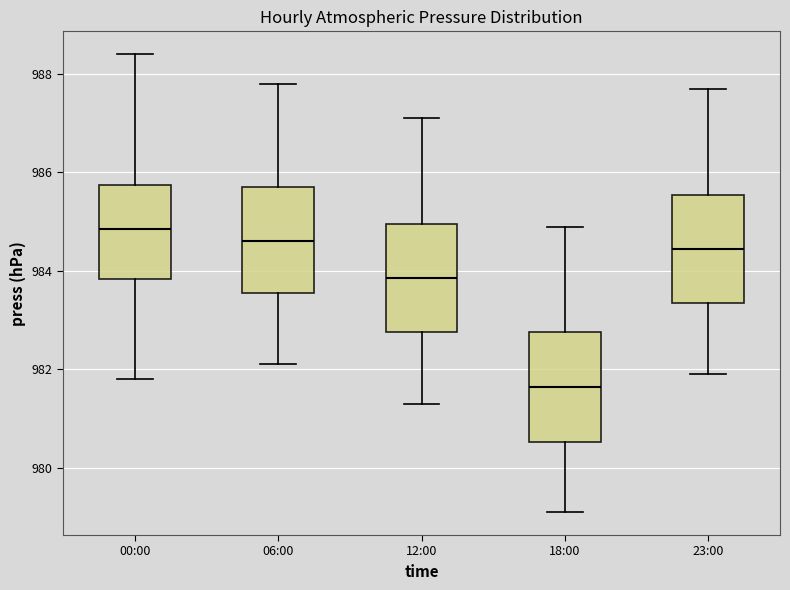

Reading left to right, transcribe this box plot: for each box, give where its median line is, the range the box spans, and where its two whiskers end, as read against the y-axis. The values are not printed on the chart, so give them approximately, as read against the axis.

00:00: median 984.8, box 983.8 to 985.8, whiskers 981.8 to 988.4
06:00: median 984.6, box 983.6 to 985.8, whiskers 982.2 to 987.8
12:00: median 983.8, box 982.8 to 985.0, whiskers 981.4 to 987.2
18:00: median 981.6, box 980.6 to 982.8, whiskers 979.2 to 985.0
23:00: median 984.4, box 983.4 to 985.6, whiskers 982.0 to 987.8